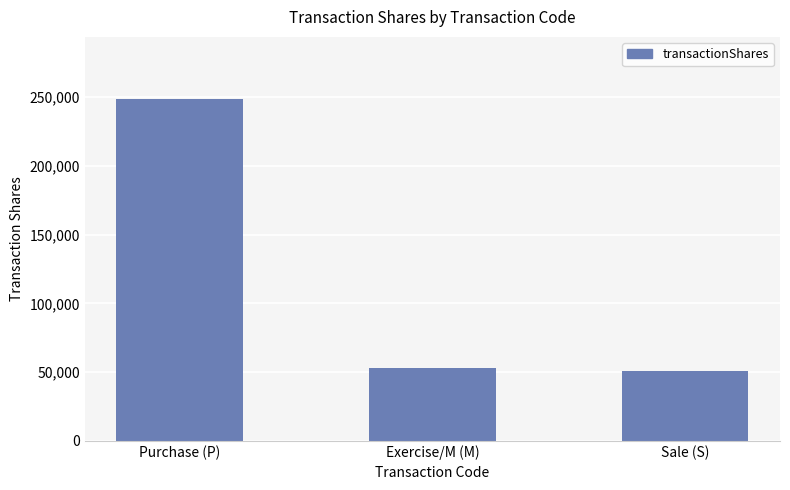

The chart shows a value of 249050 at Purchase (P). True or false?

True